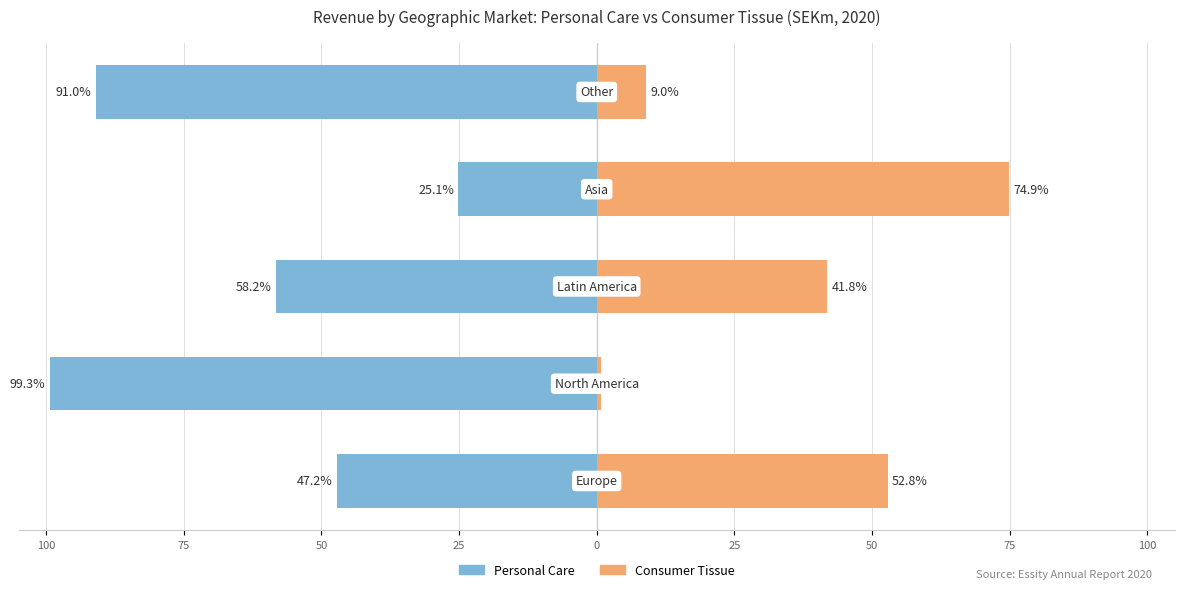

Is it true that Personal Care equals -91.0 at 0?

True